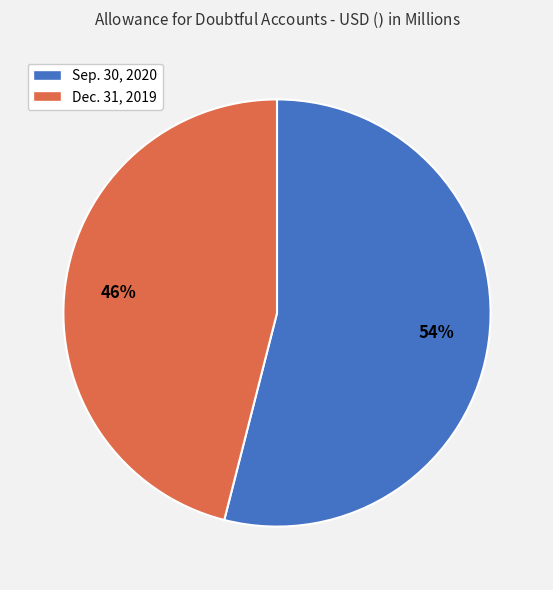

Is the sum of Dec. 31, 2019 and Sep. 30, 2020 greater than half?

Yes